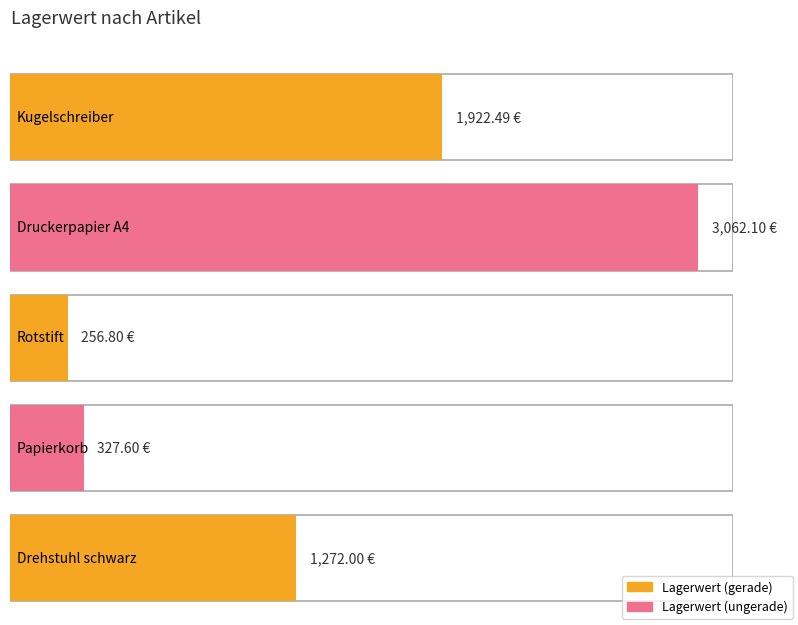

Reading left to right, list all the values displayed in this chart.

1922.5	3062.1	256.8	327.6	1272.0